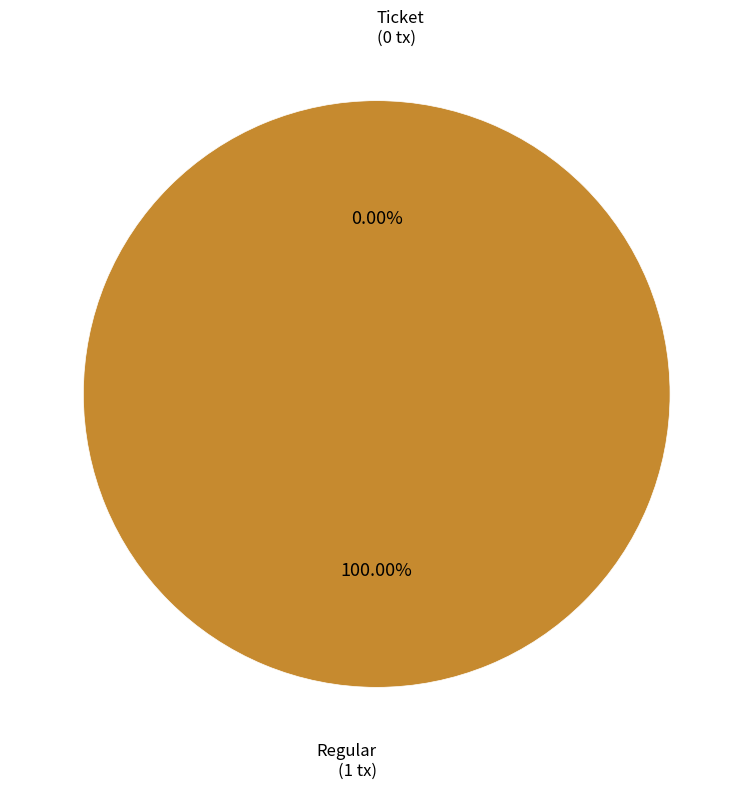

Combined, what portion of the pie is Ticket and Regular?

100.0%